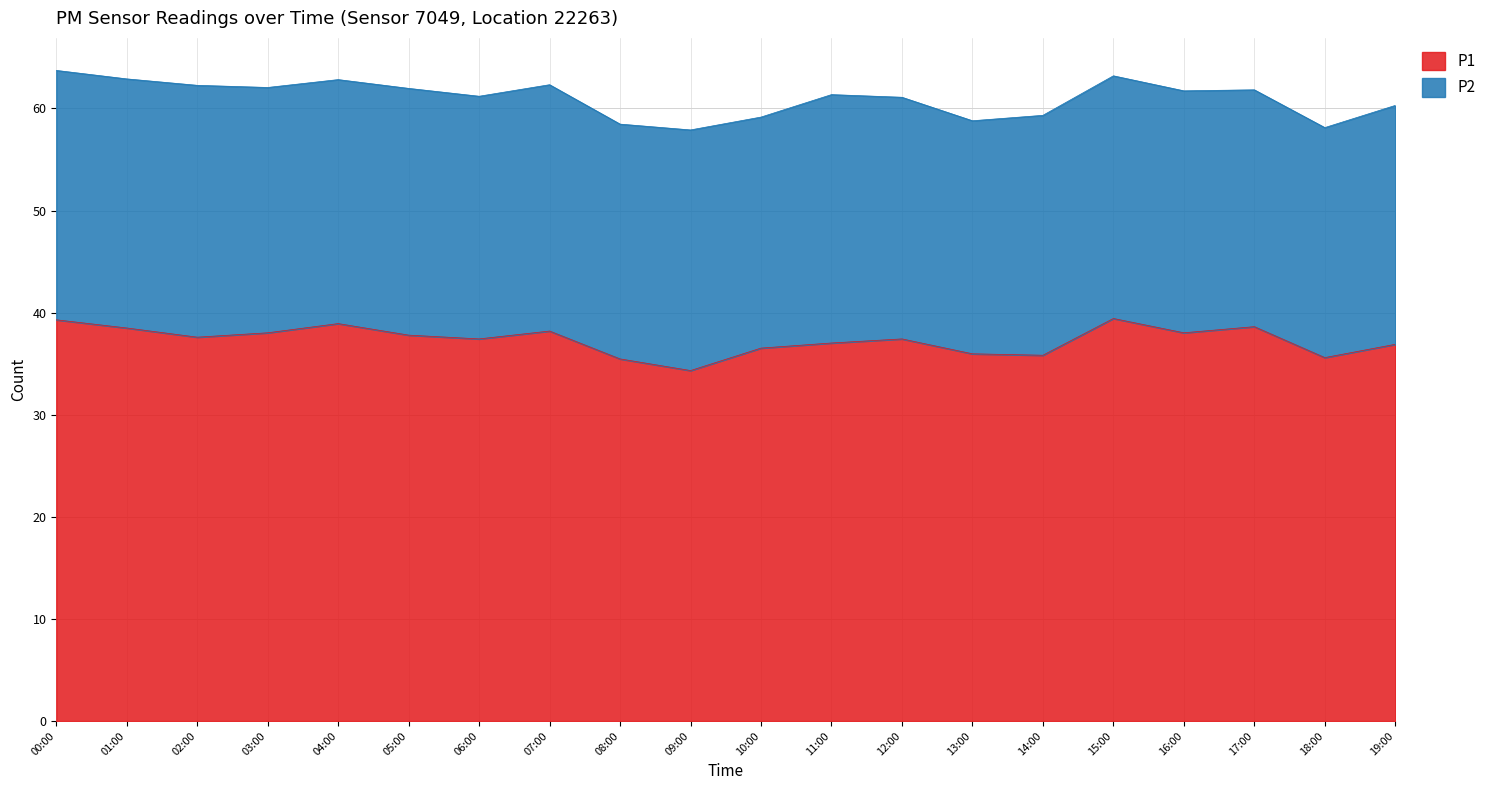

What is the greatest value displayed?

39.4